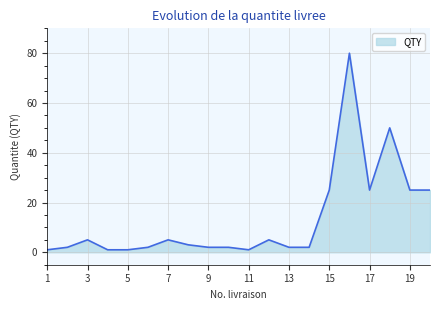

Reading left to right, transcribe all the data shown in this chart.

1	2	5	1	1	2	5	3	2	2	1	5	2	2	25	80	25	50	25	25